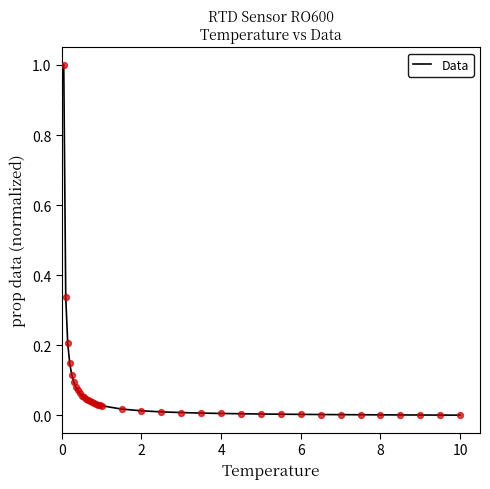

What is the difference between the maximum and minimum values?

1.0